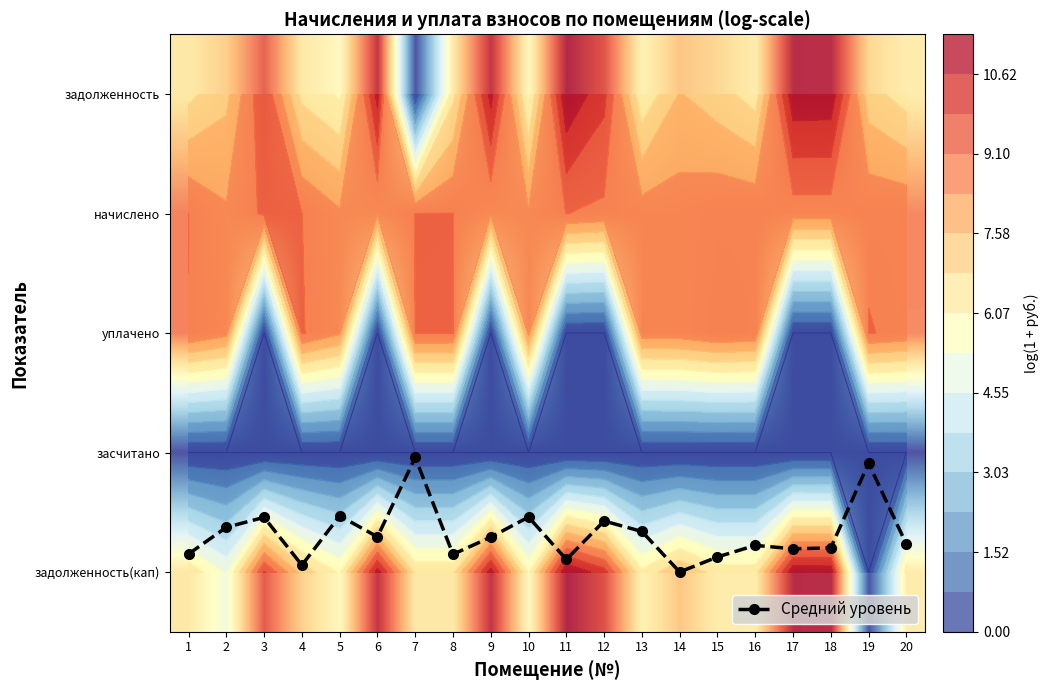

Is the value of уплачено at 3 greater than the value of задолженность at 4?

No